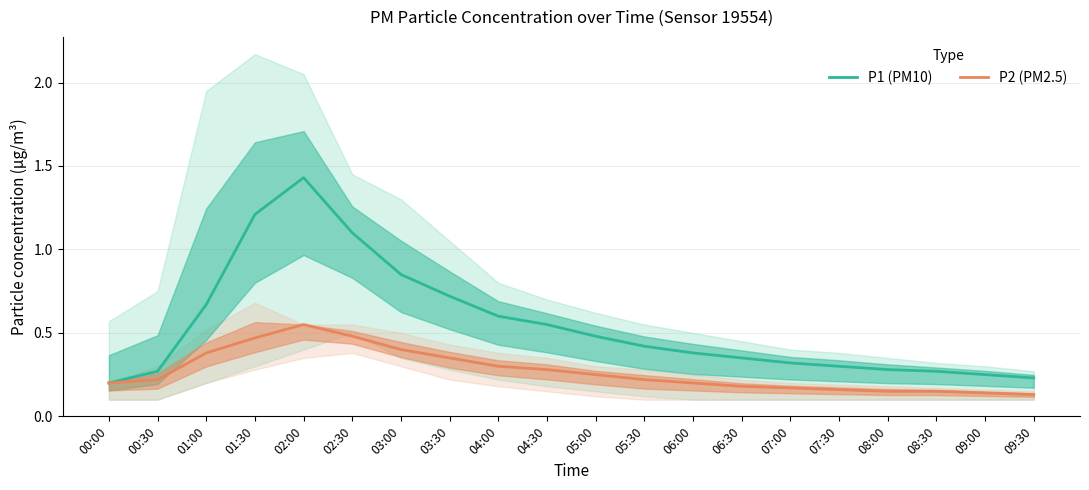

What is the difference between the maximum and minimum values in the P2 (PM2.5) series?

0.4